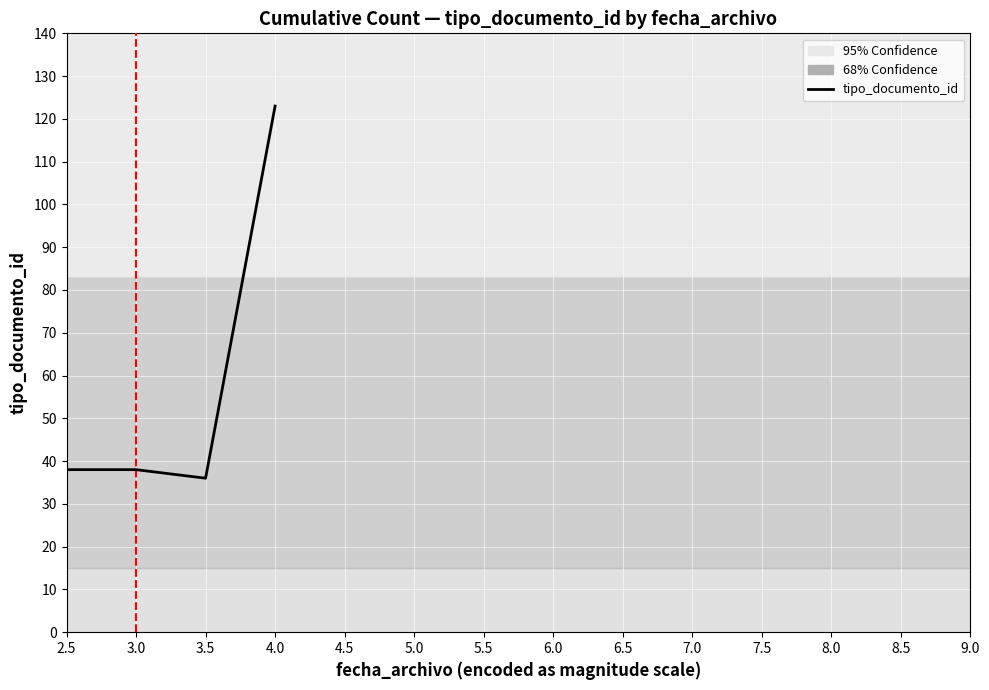

True or false: the data shows 62 at 3.5.

False